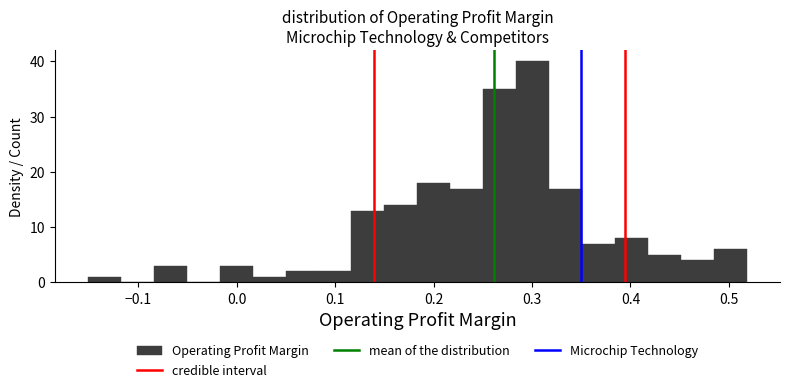

Read against the x-axis, roughly where is the centre of the tallest bar?

0.30